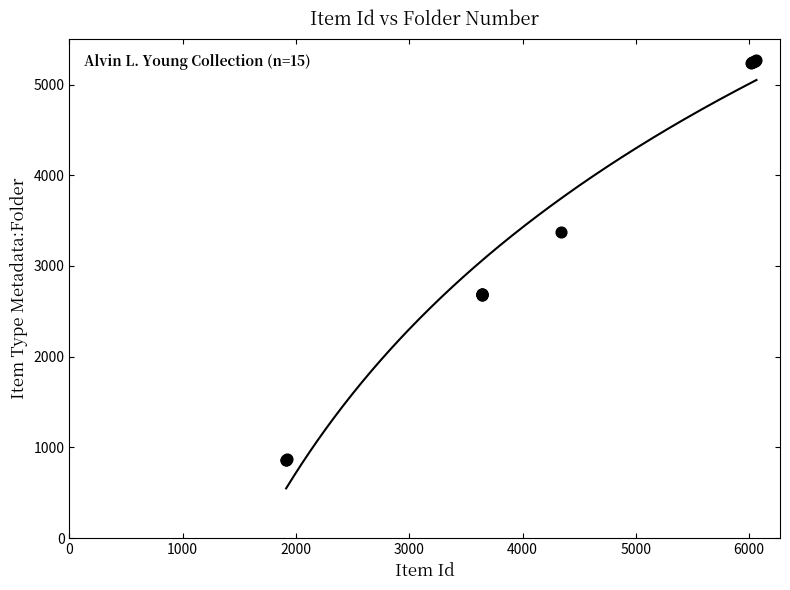

What Y value in the scatter plot is closest to 3063?

3376